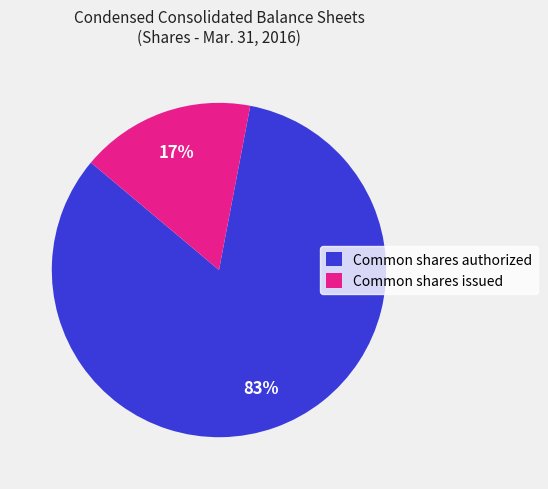

Which slice is the largest?

Common shares authorized